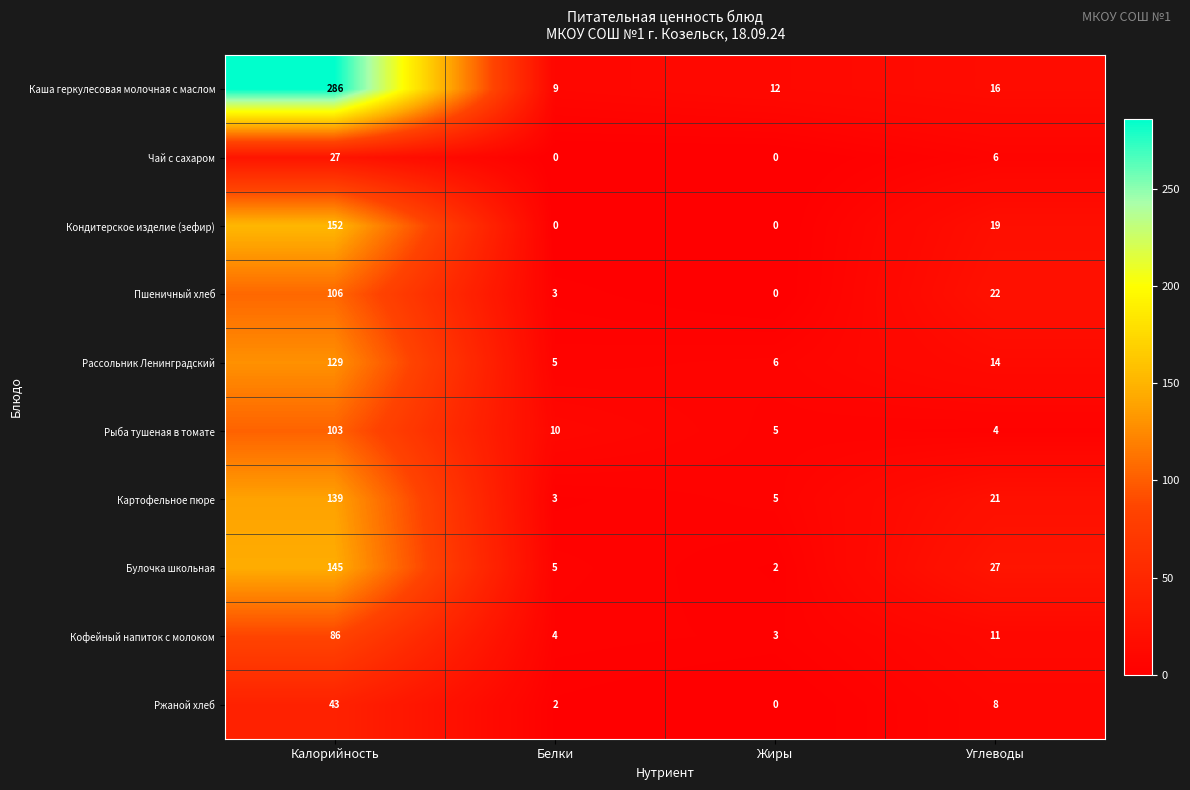

Which category has the highest value across all series?

Калорийность